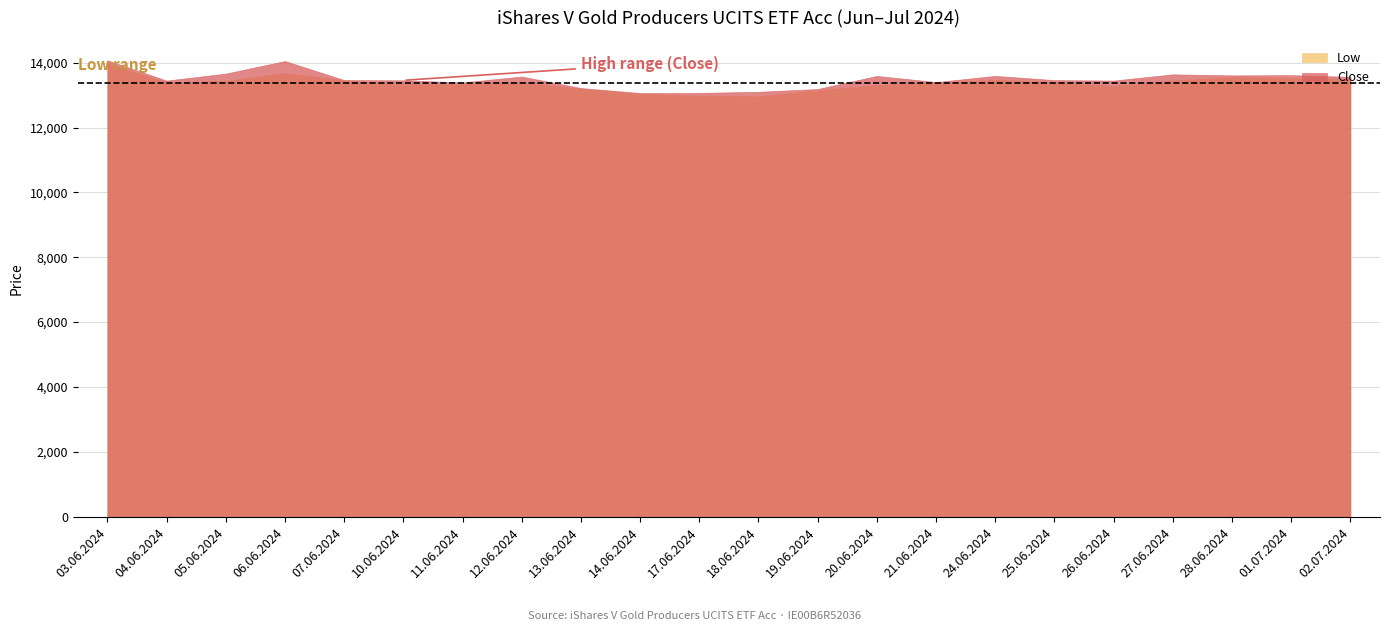

The Close series shows 13064 at 14.06.2024. True or false?

True